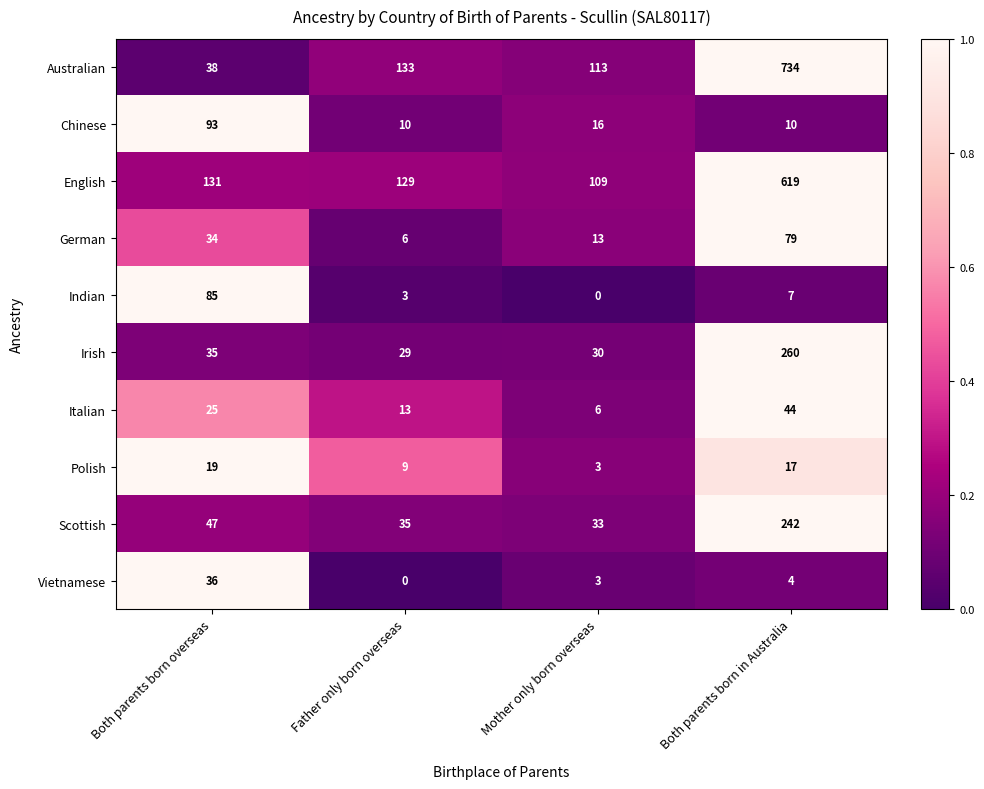

Rank the series by their maximum value, from highest to lowest.

Australian, English, Irish, Scottish, Chinese, Indian, German, Italian, Vietnamese, Polish